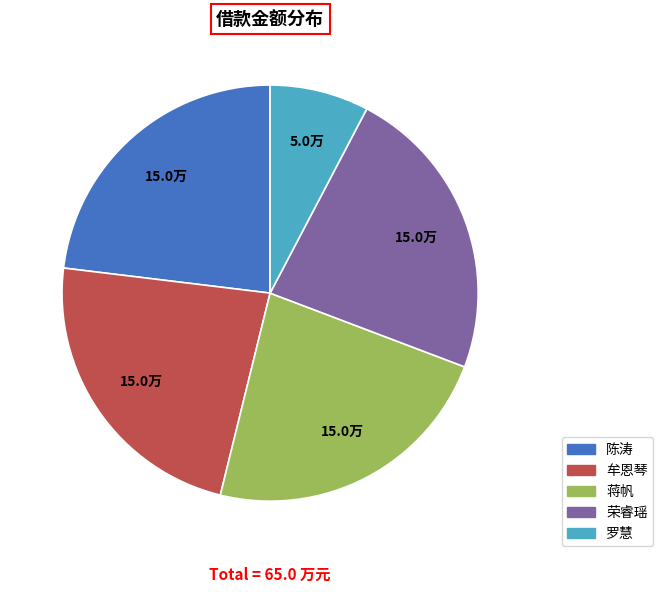

Count the number of slices in the pie.

5